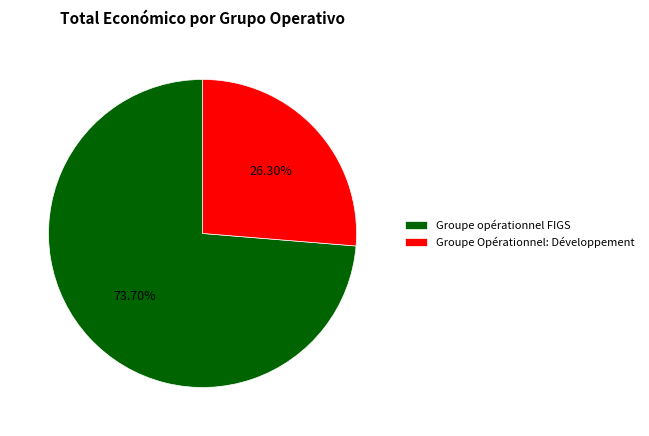

Between Groupe Opérationnel: Développement and Groupe opérationnel FIGS, which is larger?

Groupe opérationnel FIGS